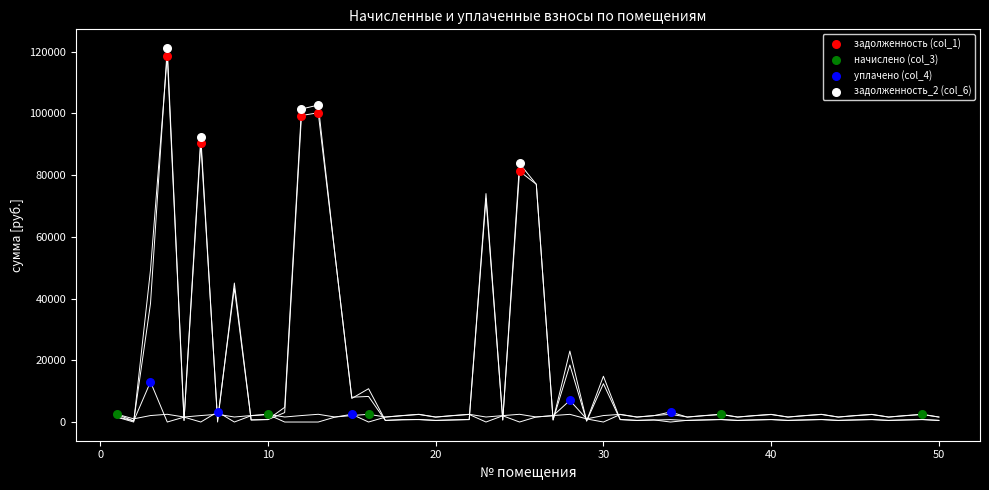

Which series contains the highest Y value?

задолженность_2 (col_6)